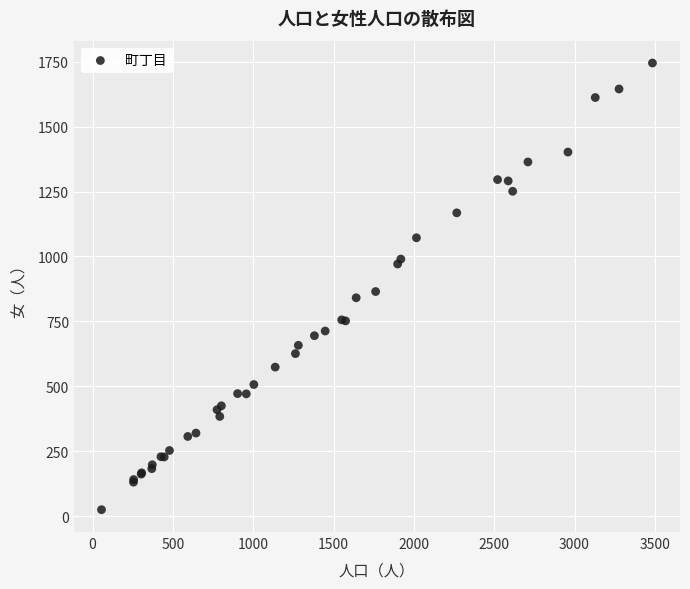

What Y value in the scatter plot is closest to 885?

865